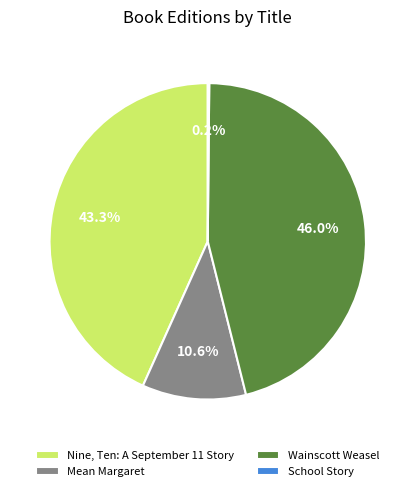

The Mean Margaret slice represents 11% of the pie. True or false?

True